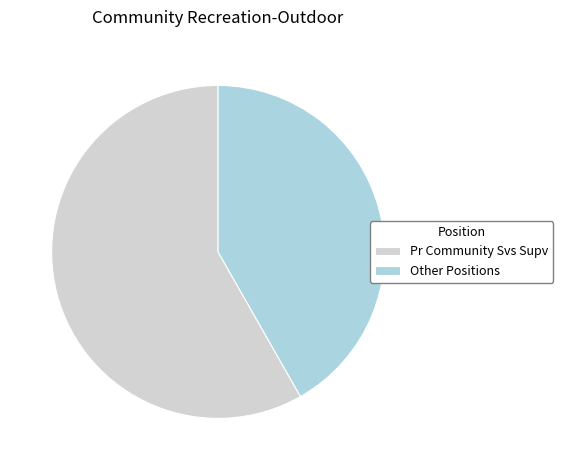

Which category has the smallest portion of the pie?

Other Positions